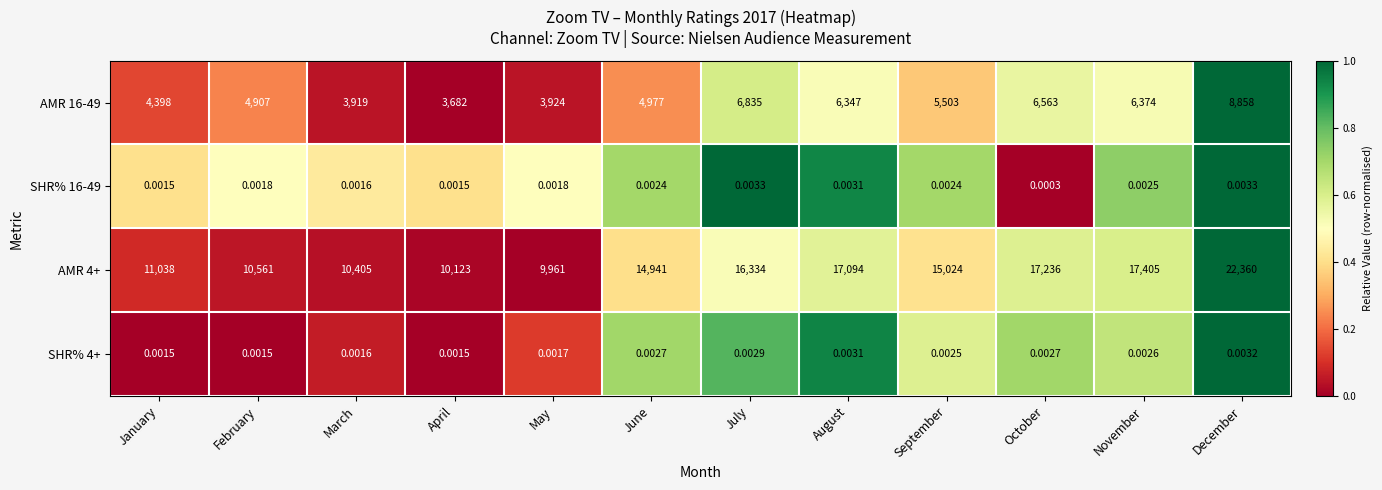

Where does the AMR 16-49 series first go above 5503?

July